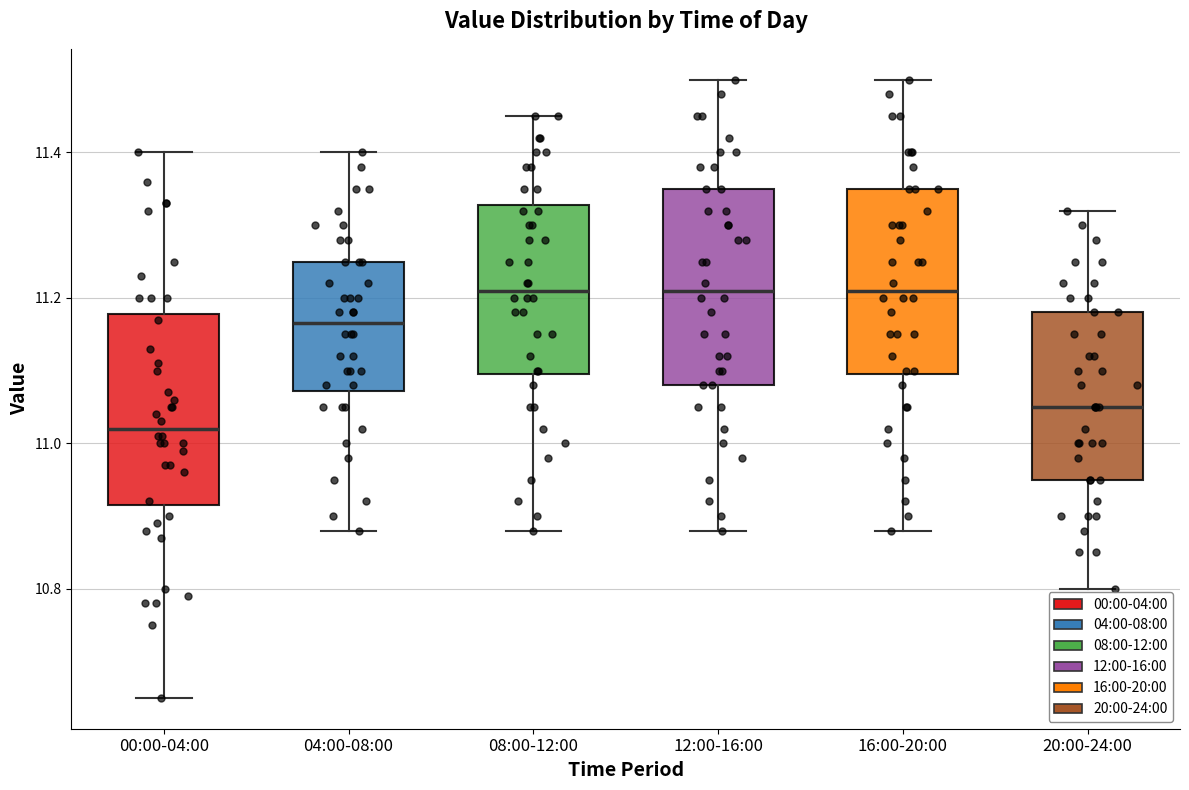

Reading left to right, read every box against the y-axis: the position of its median line, the range the box covers, and the ends of its whiskers. The values are not printed on the chart, so give them approximately, as read against the axis.

00:00-04:00: median 11.02, box 10.92 to 11.18, whiskers 10.66 to 11.40
04:00-08:00: median 11.16, box 11.08 to 11.26, whiskers 10.88 to 11.40
08:00-12:00: median 11.22, box 11.10 to 11.32, whiskers 10.88 to 11.46
12:00-16:00: median 11.22, box 11.08 to 11.36, whiskers 10.88 to 11.50
16:00-20:00: median 11.22, box 11.10 to 11.36, whiskers 10.88 to 11.50
20:00-24:00: median 11.06, box 10.96 to 11.18, whiskers 10.80 to 11.32